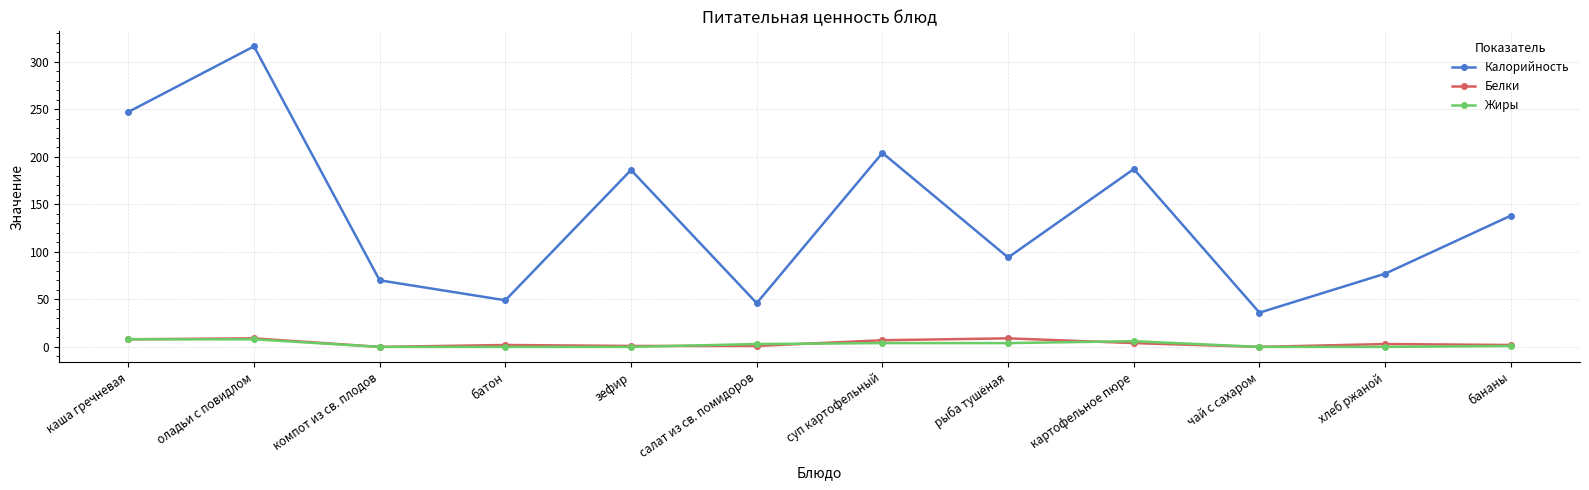

Which series changed the most between компот из св. плодов and чай с сахаром?

Калорийность